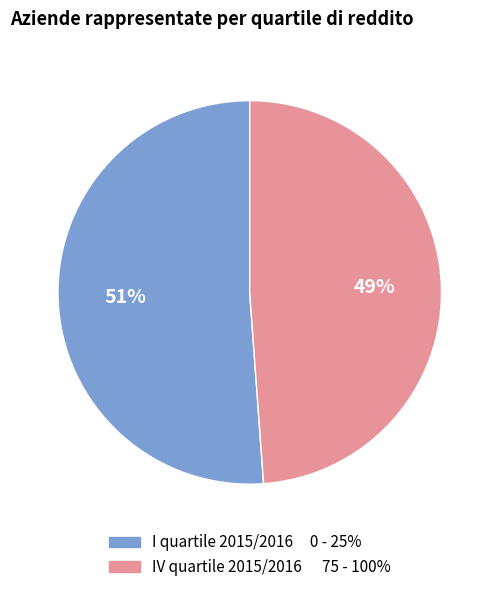

To the nearest percent, what is the average slice percentage?

50%